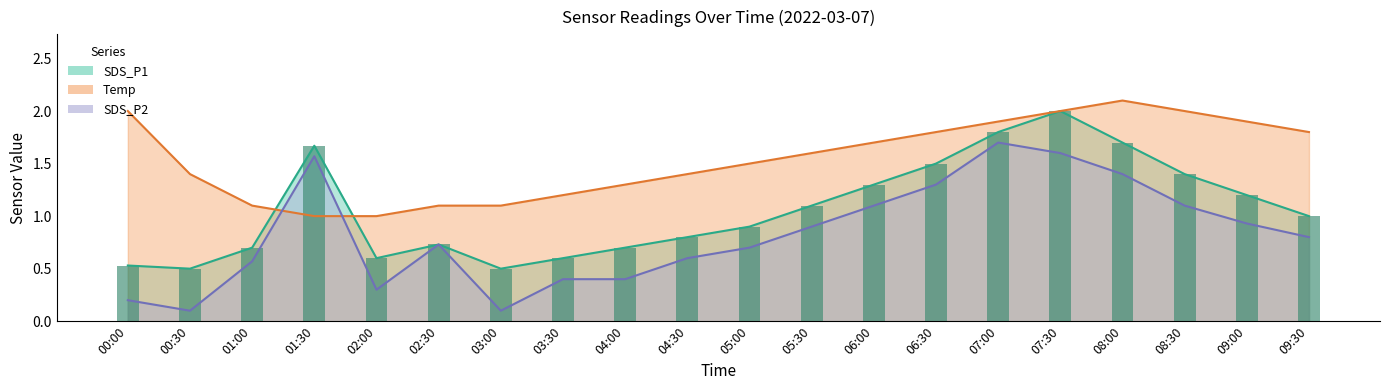

What is the sum of all Temp values?

30.9